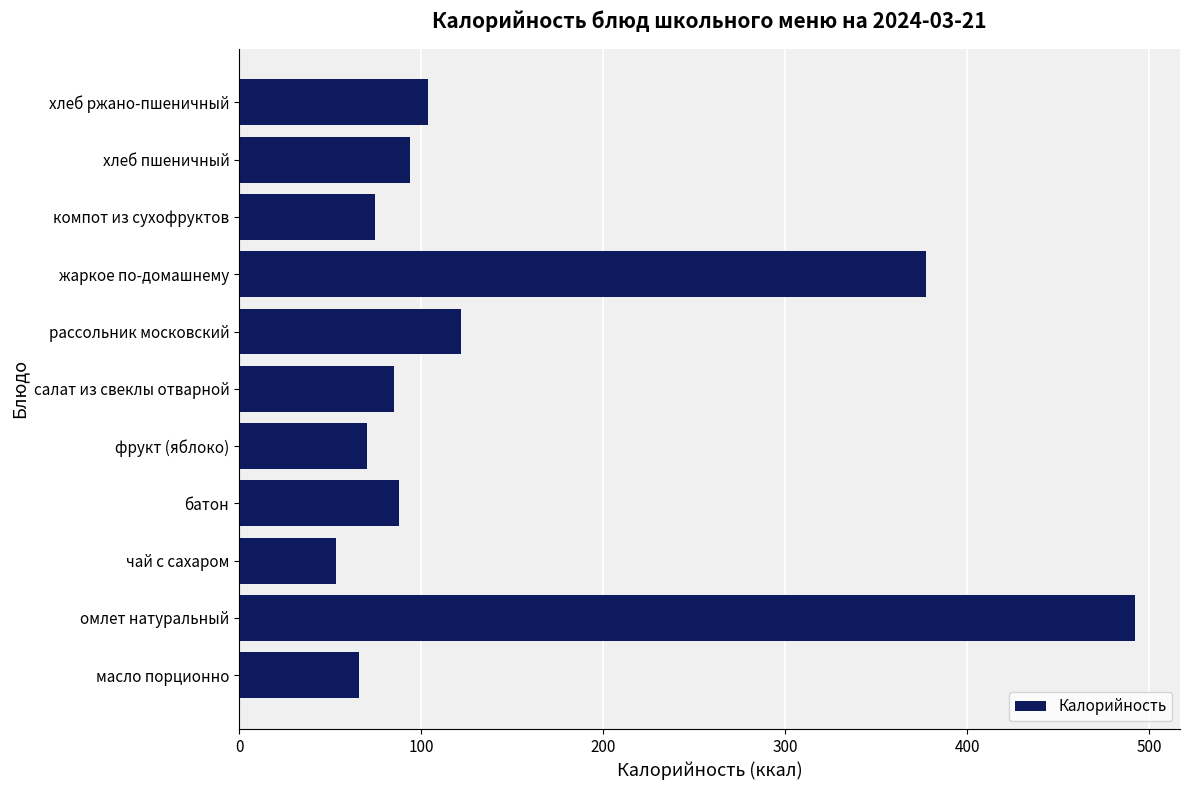

How many distinct data groups are displayed?

1